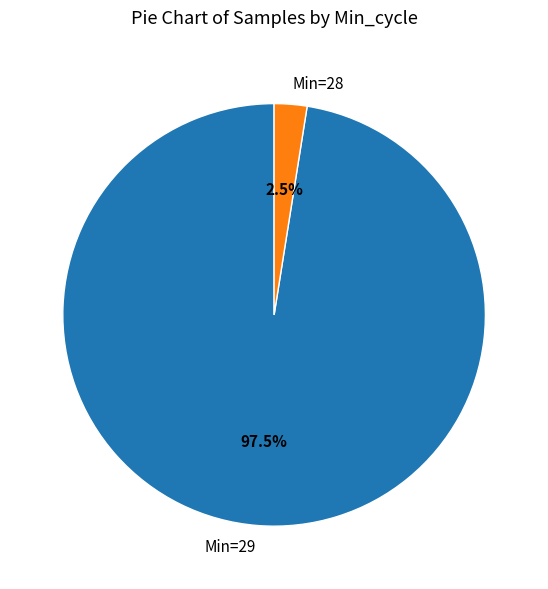

How many slices are in this pie chart?

2